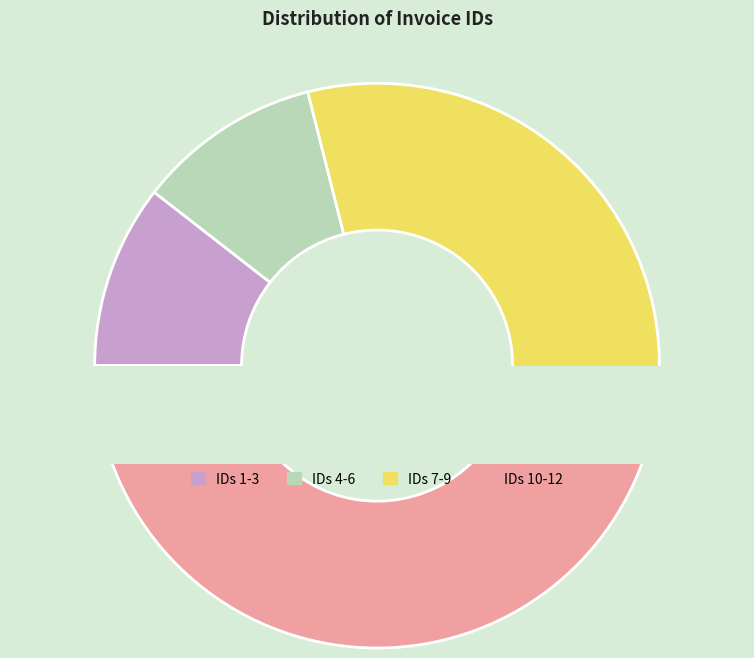

Does 4 account for over 50% of the chart?

No